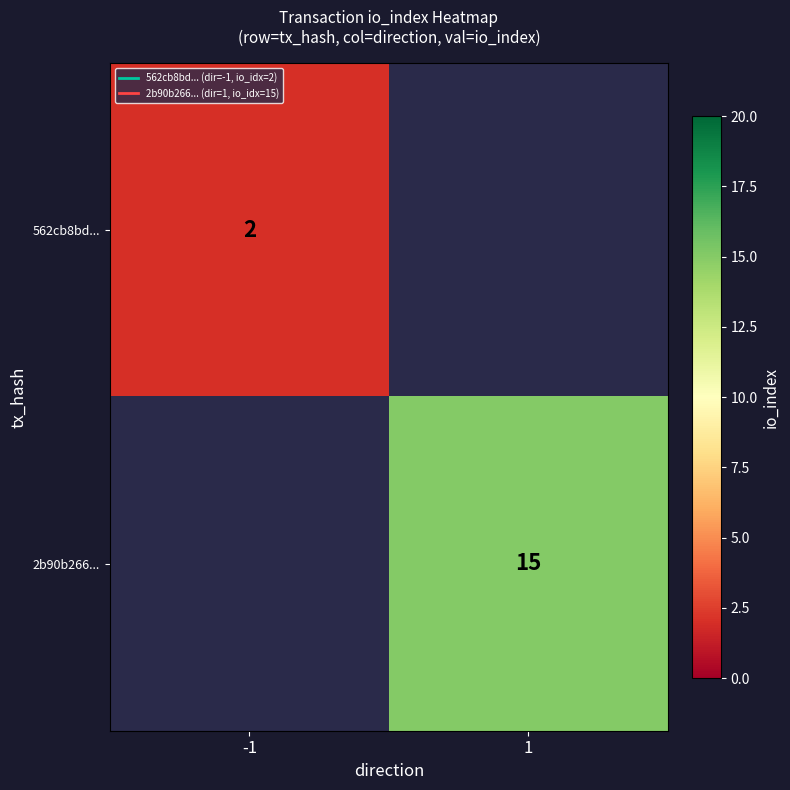

What is the smallest value displayed?

2.0